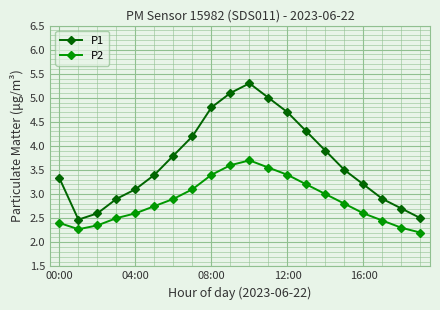

What is the lowest value of the P2 series?

2.2